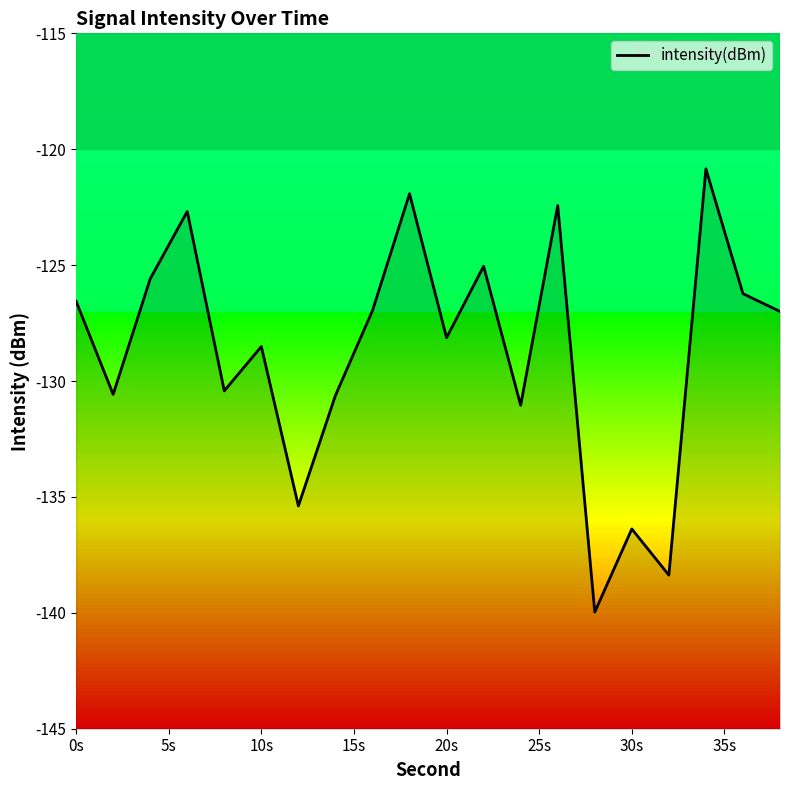

How many values exceed -126?

6